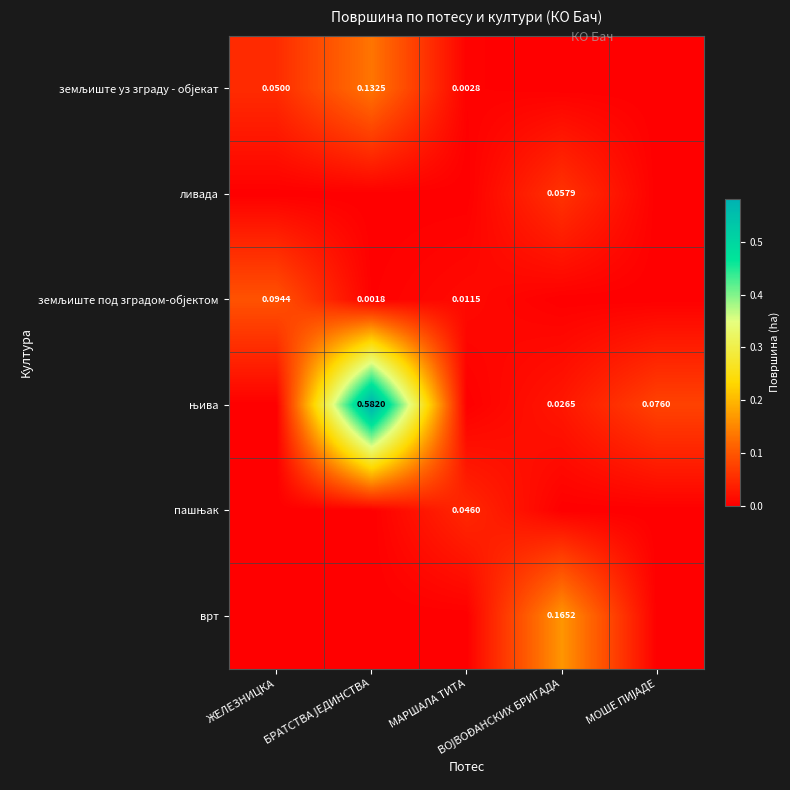

At which category is the sum across all series the highest?

БРАТСТВА ЈЕДИНСТВА